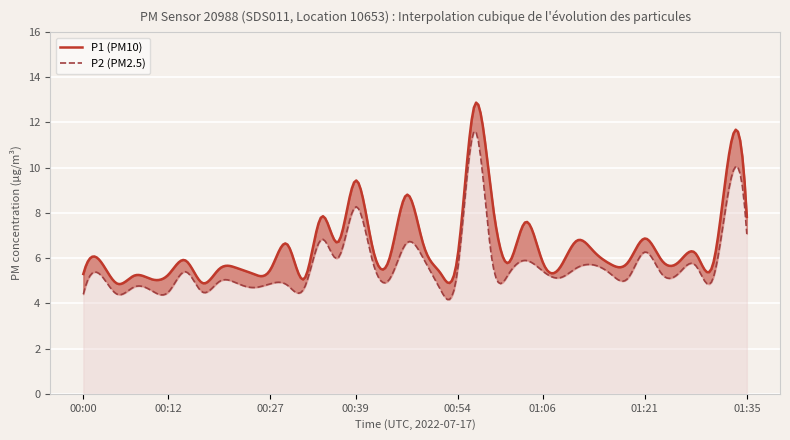

What is the difference between the maximum and minimum values in the P1 series?

7.9